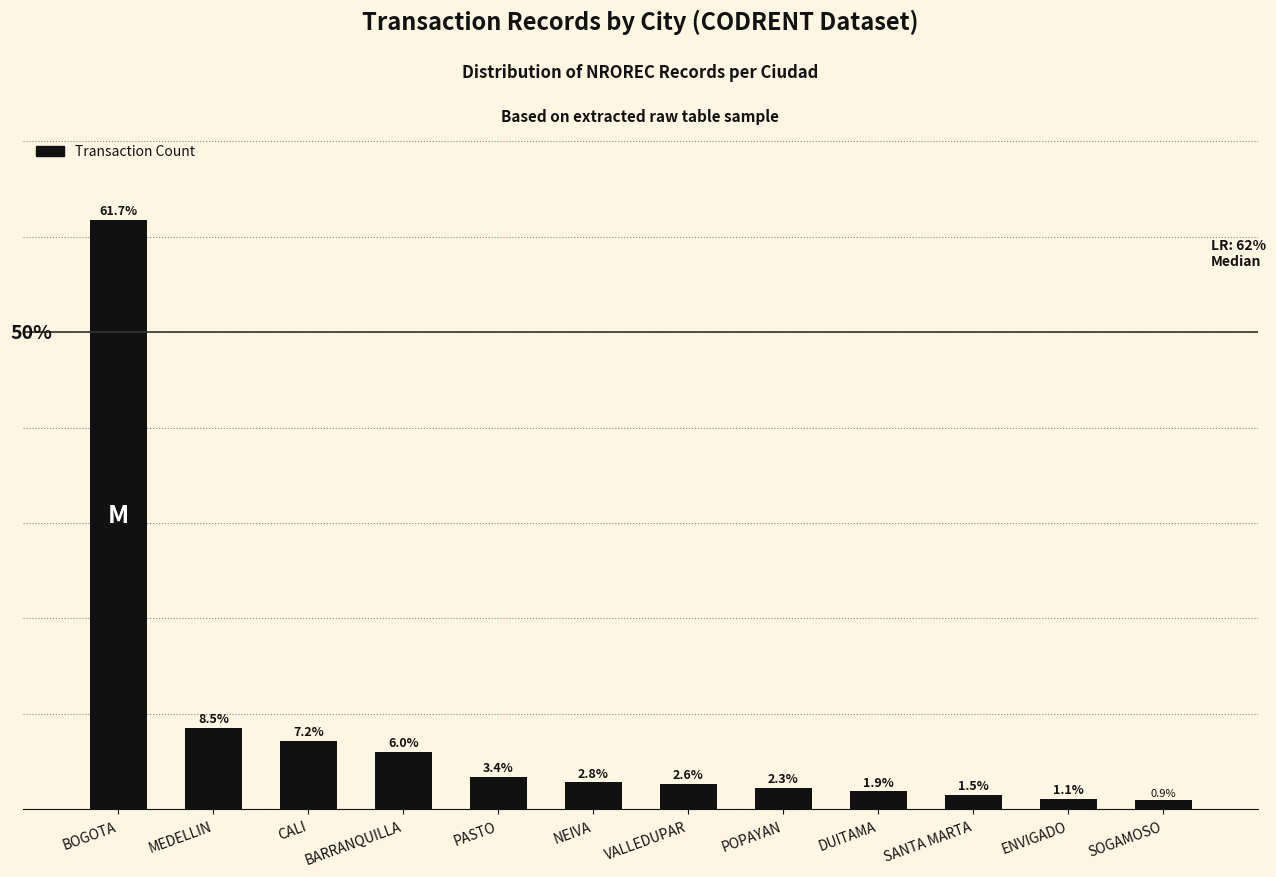

Where is the data nearest to the value 31?

MEDELLIN